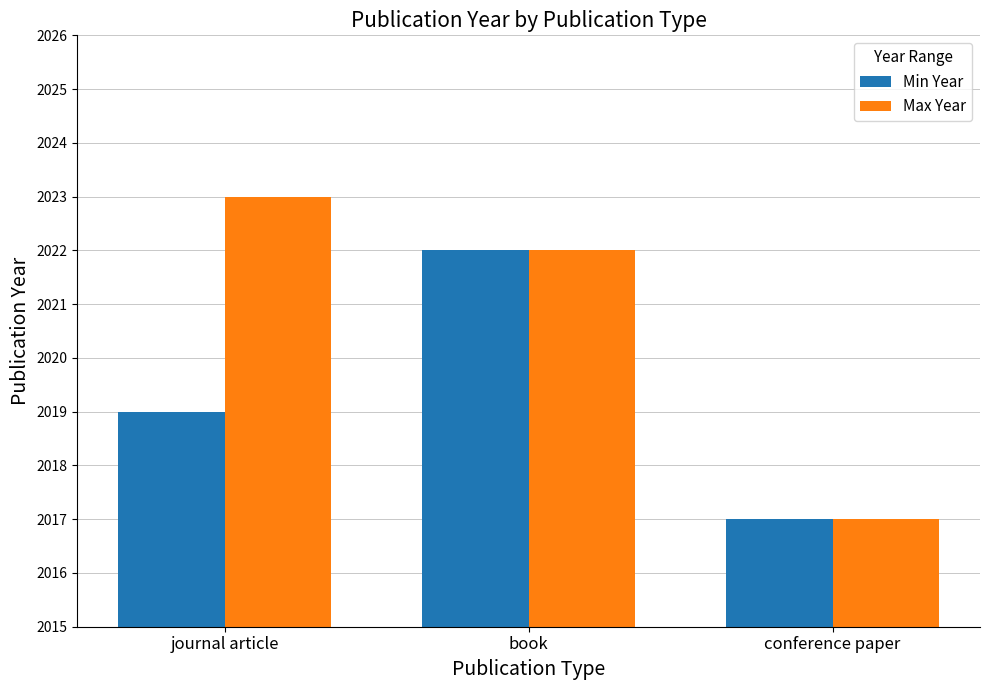

The Max Year series shows 3360 at book. True or false?

False